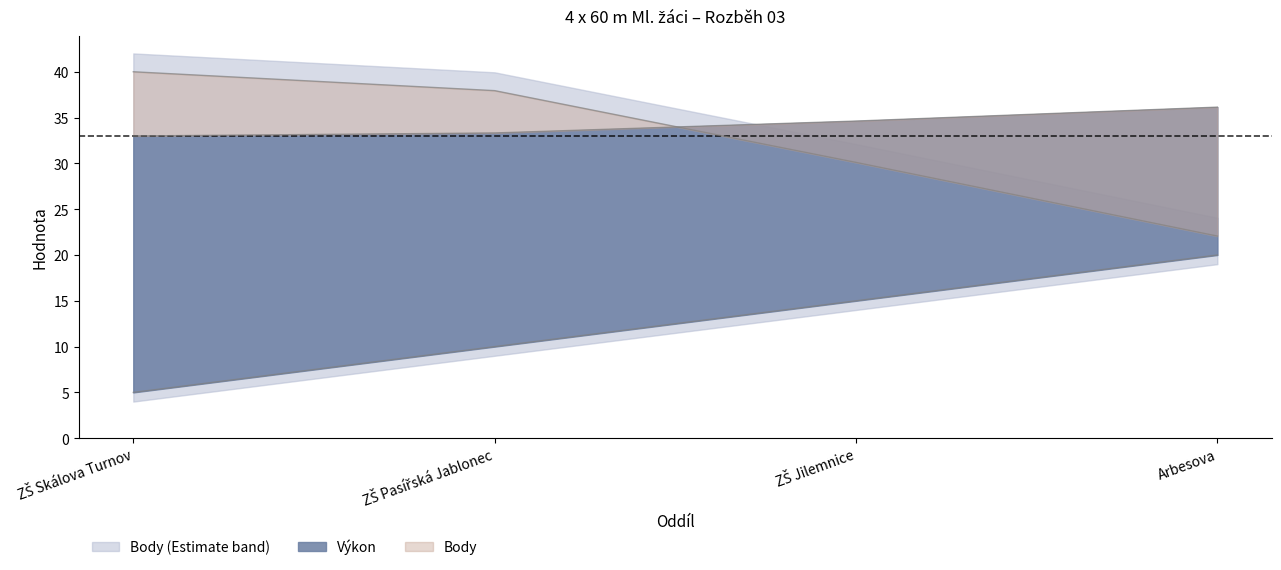

At how many categories does at least one series exceed 33?

4